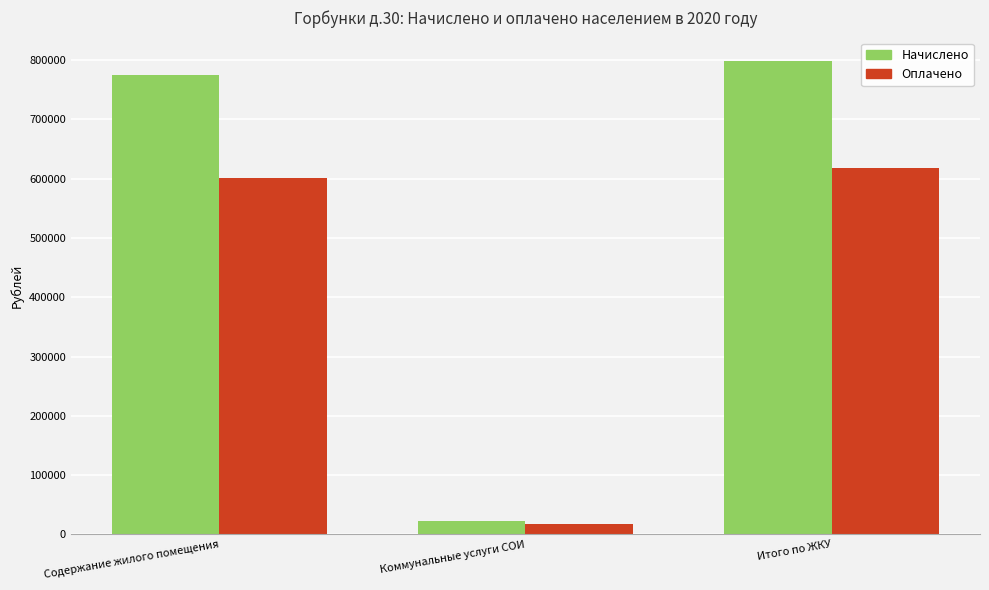

Count the number of categories in the chart.

3